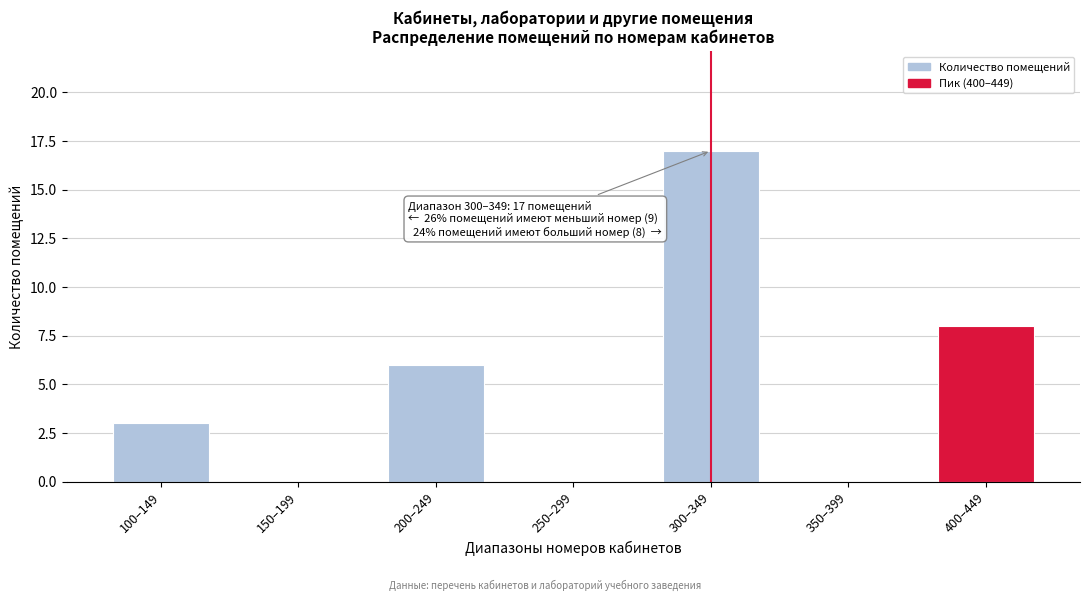

Reading left to right, transcribe all the data shown in this chart.

100–149=3	150–199=0	200–249=6	250–299=0	300–349=17	350–399=0	400–449=8